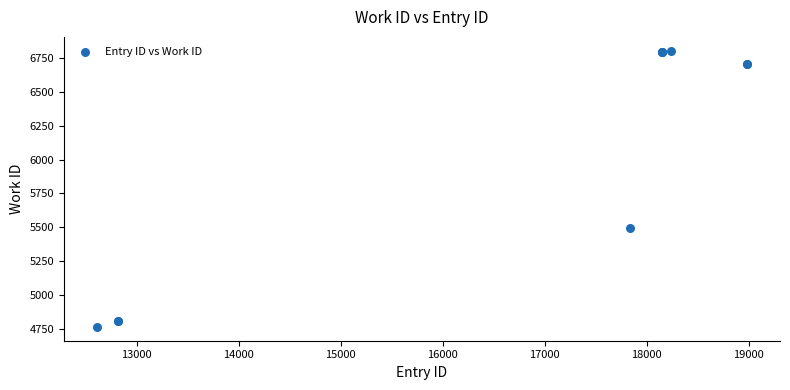

What Y value in the scatter plot is closest to 5784?

5495